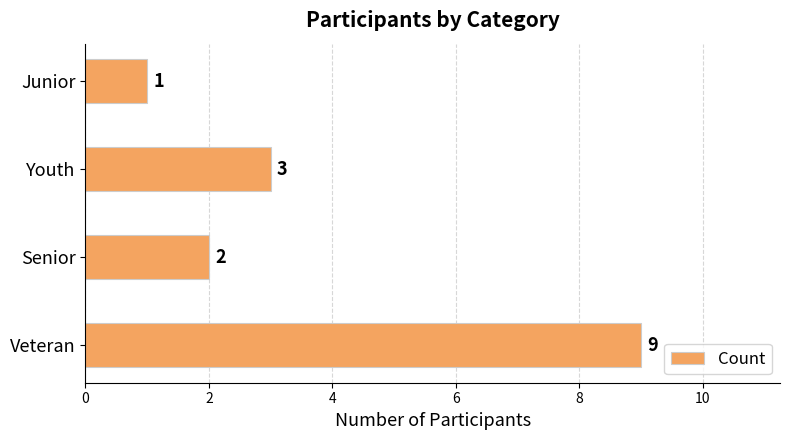

The chart shows a value of 1 at Senior. True or false?

False